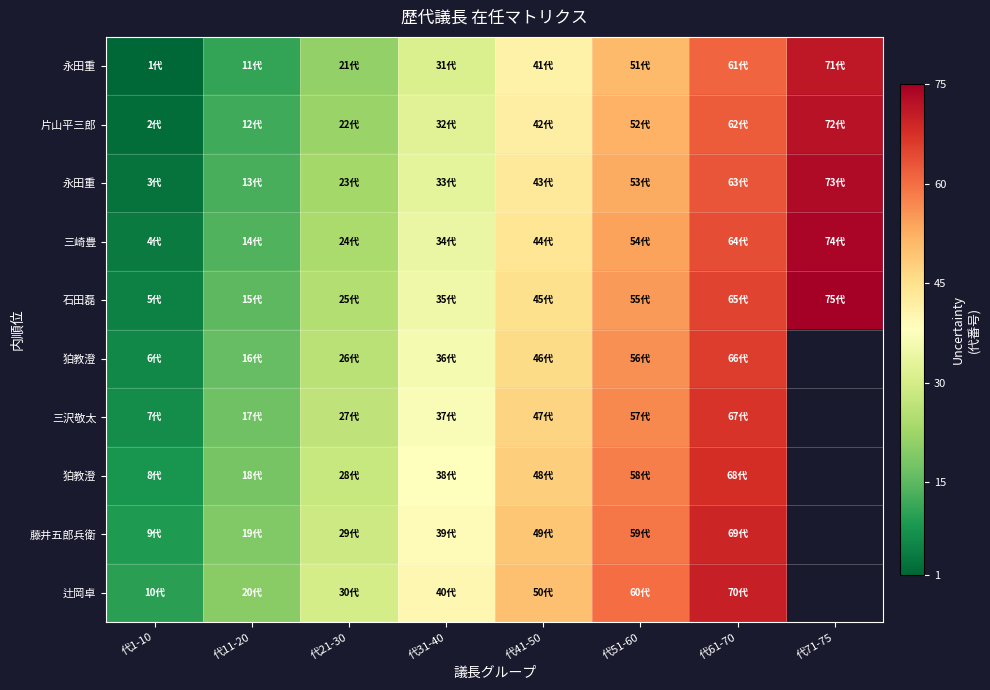

What is the maximum value shown in the chart?

75.0